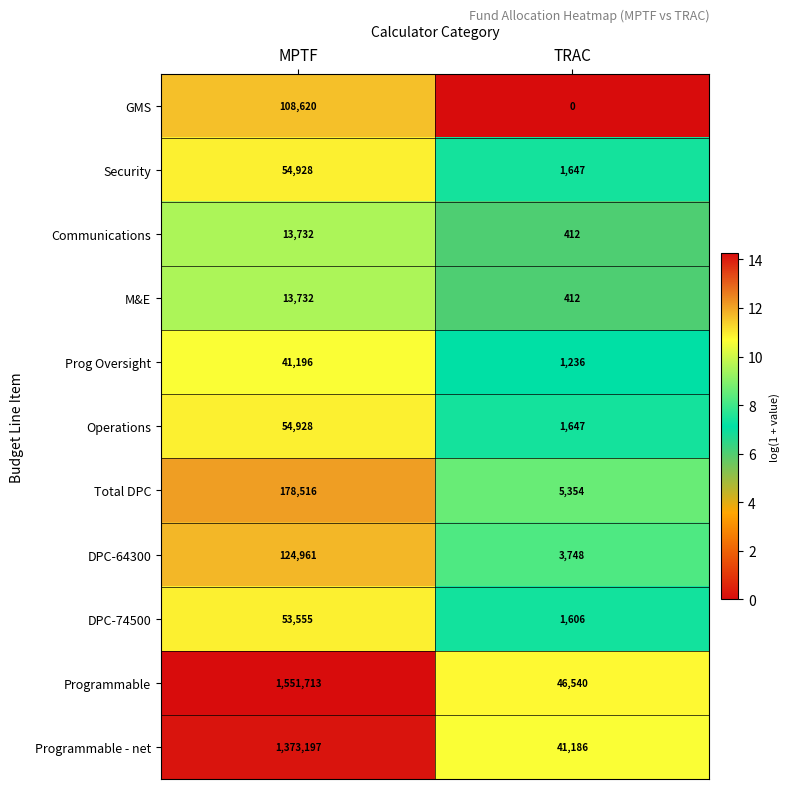

Reading left to right, what are all the values shown in this chart?

GMS: 108620	0
Security: 54928	1647
Communications: 13732	412
M&E: 13732	412
Prog Oversight: 41196	1236
Operations: 54928	1647
Total DPC: 178516	5354
DPC-64300: 124961	3748
DPC-74500: 53555	1606
Programmable: 1551713	46540
Programmable - net: 1373197	41186